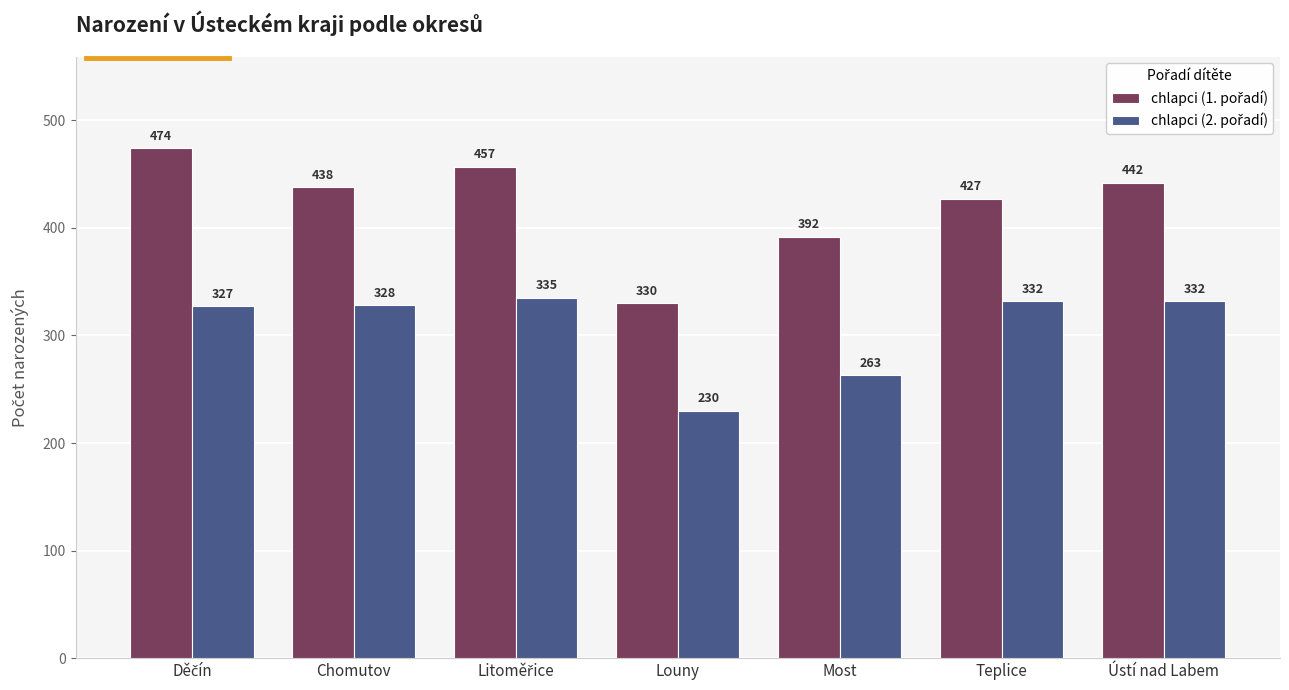

What is the maximum value shown in the chart?

474